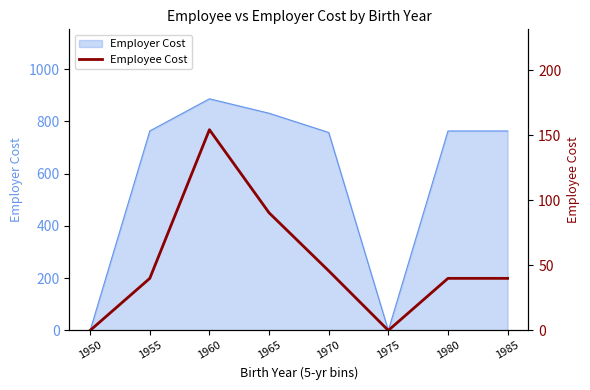

True or false: the data shows 70.6 at 1955.

False